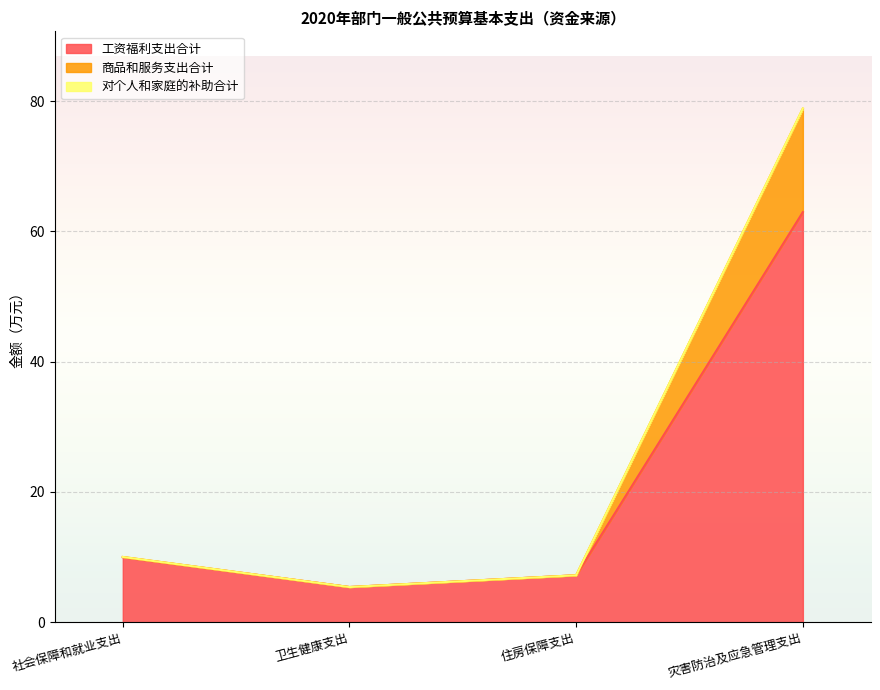

What are all the series names shown in the legend?

工资福利支出合计, 商品和服务支出合计, 对个人和家庭的补助合计